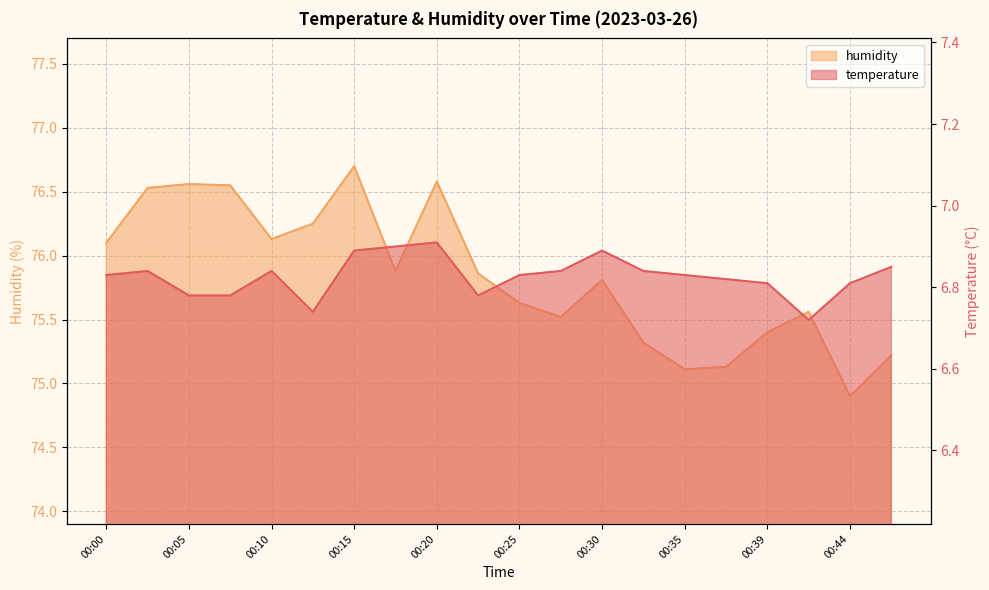

True or false: humidity has a value of 20.2 at 00:27.

False